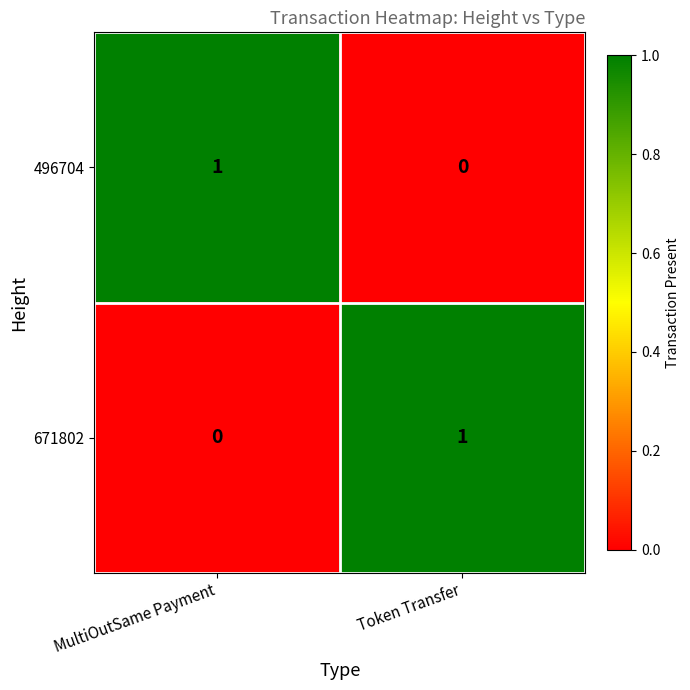

Reading right to left, list all the values displayed in this chart.

496704: Token Transfer=0	MultiOutSame Payment=1
671802: Token Transfer=1	MultiOutSame Payment=0